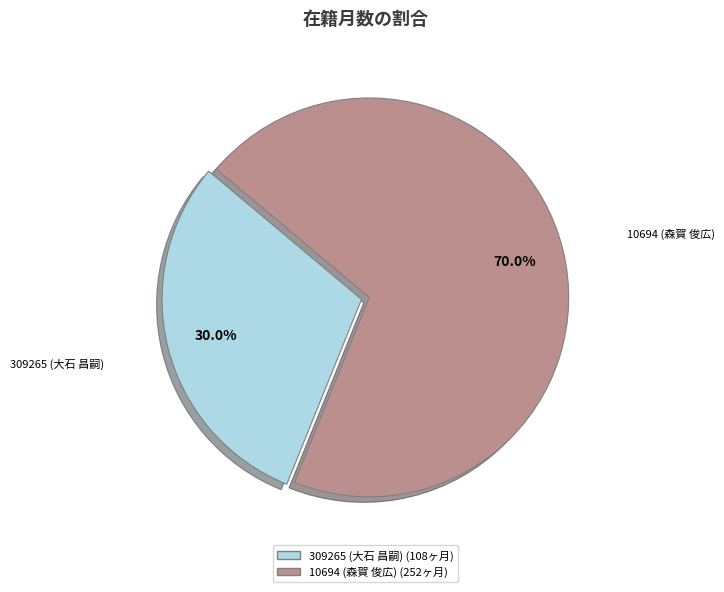

Do 309265 (大石 昌嗣) and 10694 (森賀 俊広) together represent more than half of the pie?

Yes